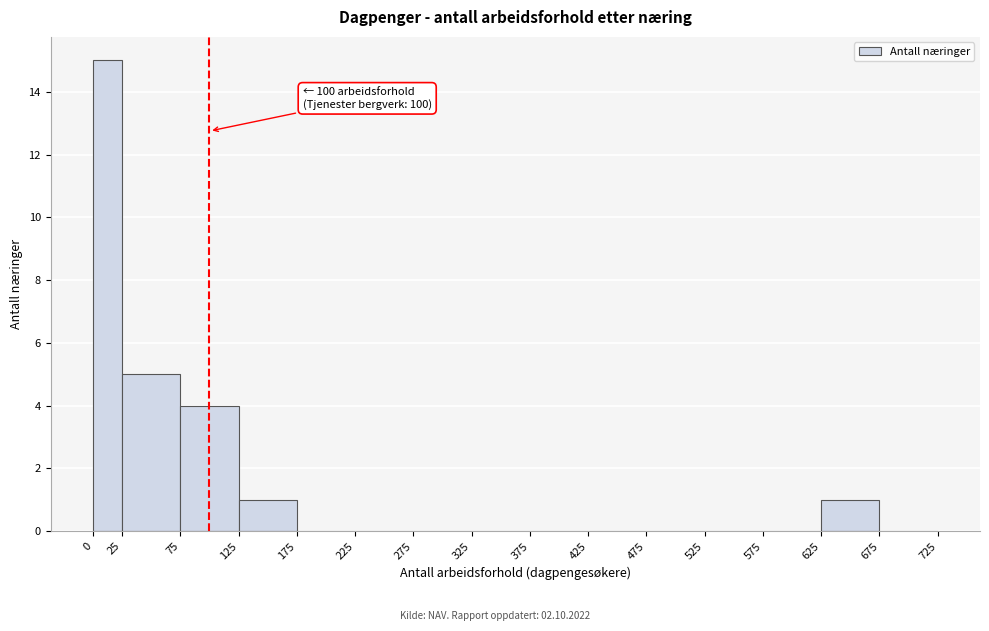

Which range on the x-axis has the tallest bar?

0 to 25